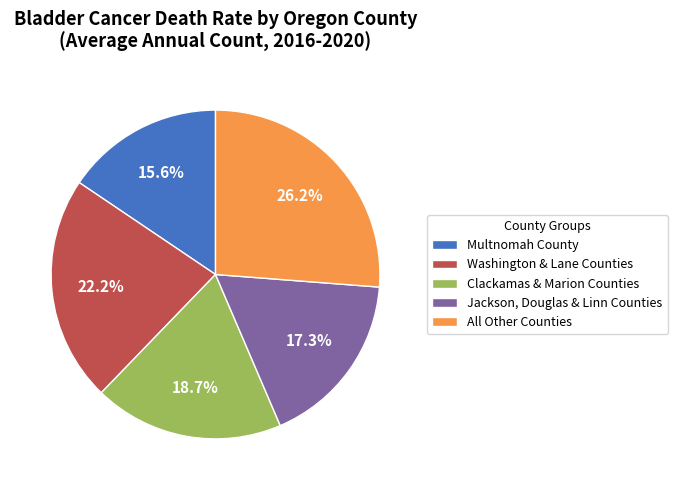

Which has a higher value, Jackson, Douglas & Linn Counties or All Other Counties?

All Other Counties